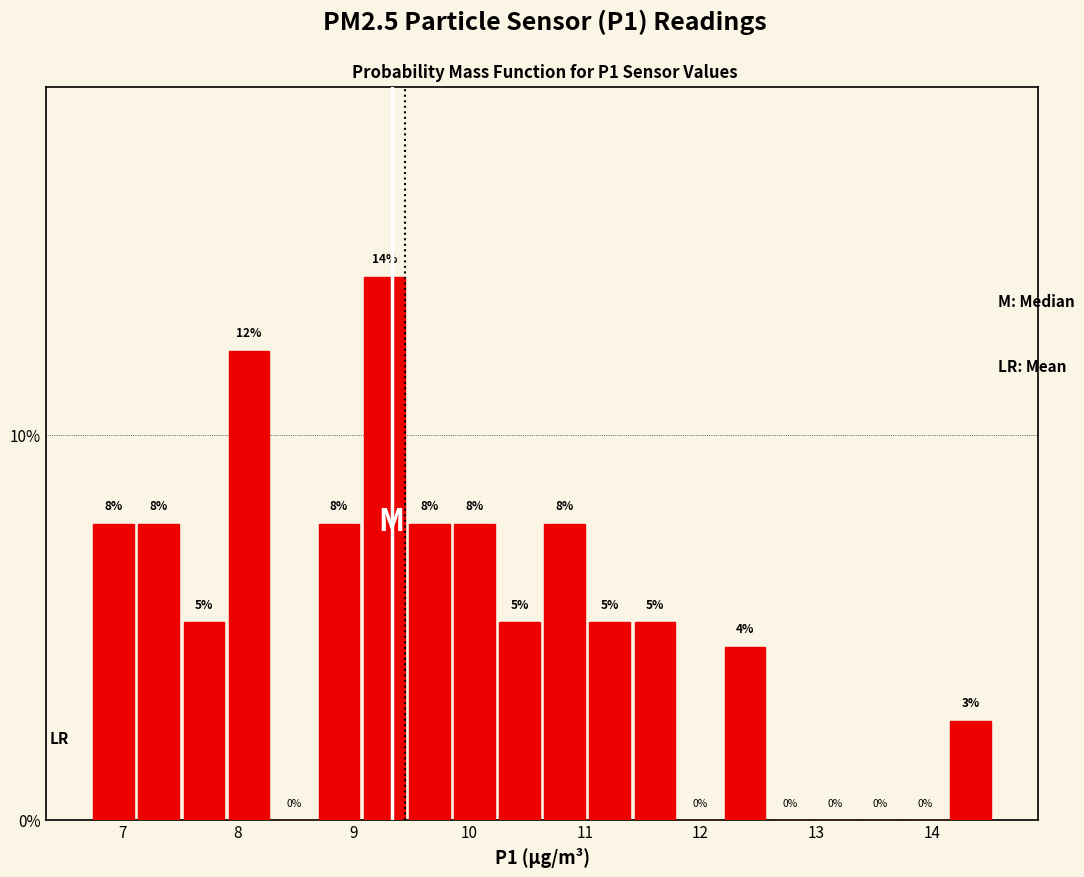

Read against the x-axis, roughly where is the centre of the tallest bar?

9.3